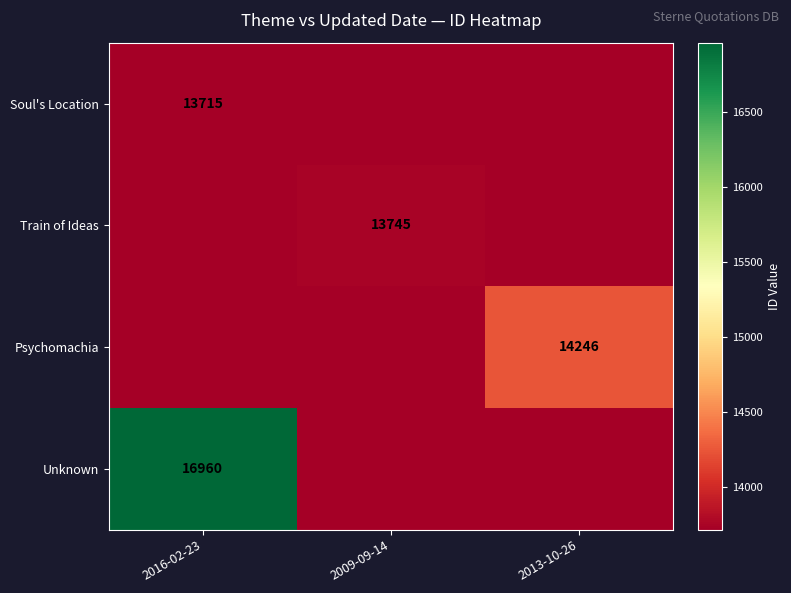

Is it true that Soul's Location equals 13715 at 2016-02-23?

True